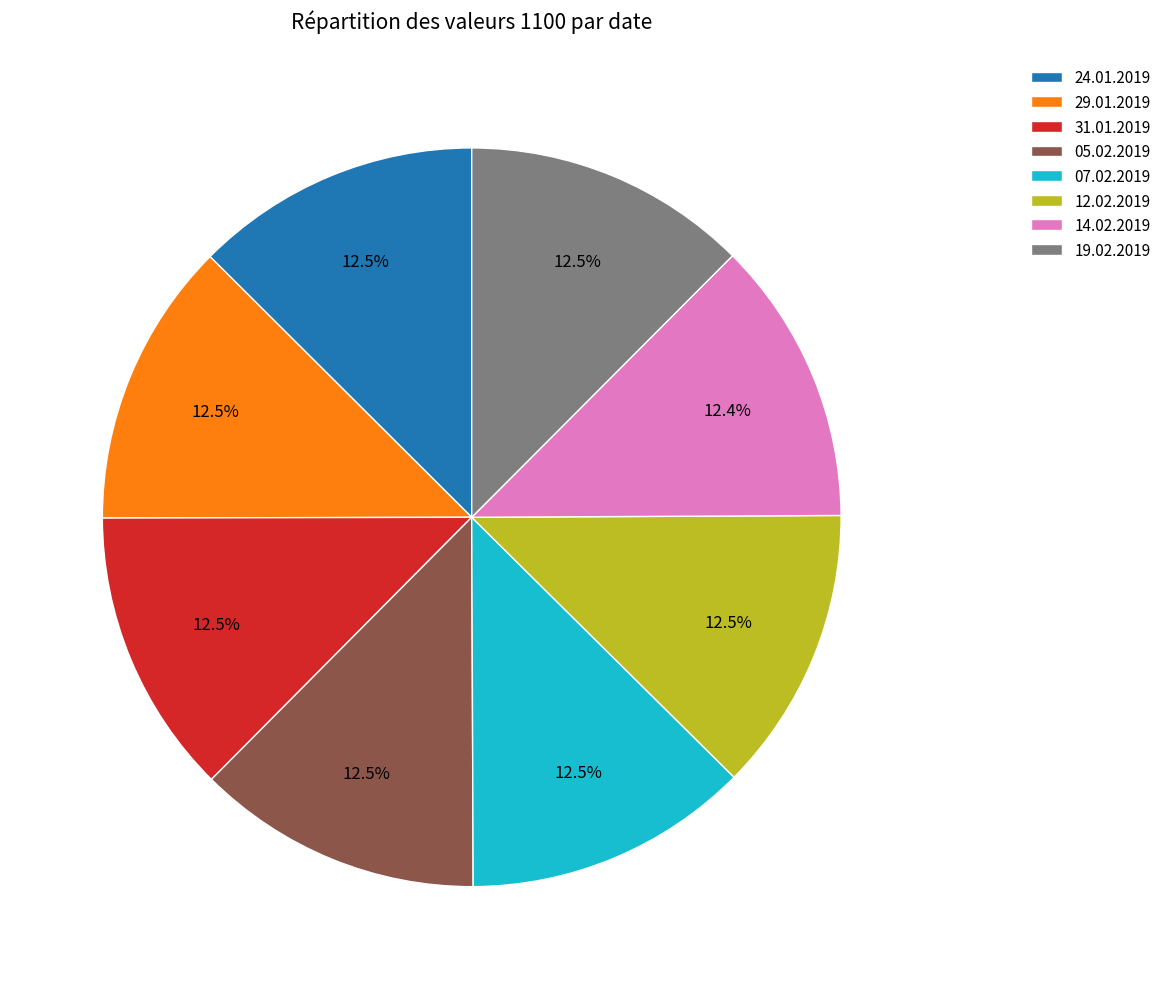

Is 07.02.2019 the majority of the pie?

No